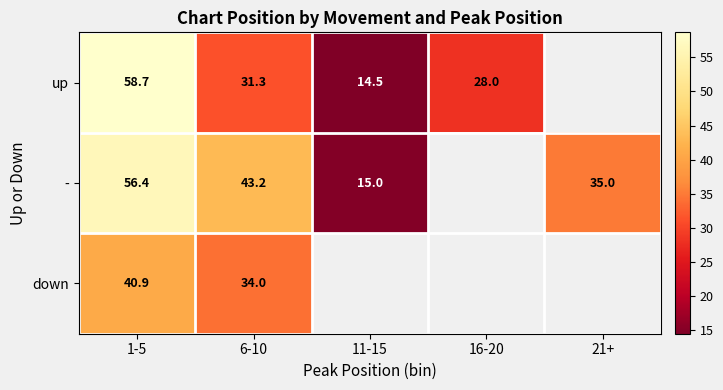

Is it true that down equals 34.0 at 6-10?

True